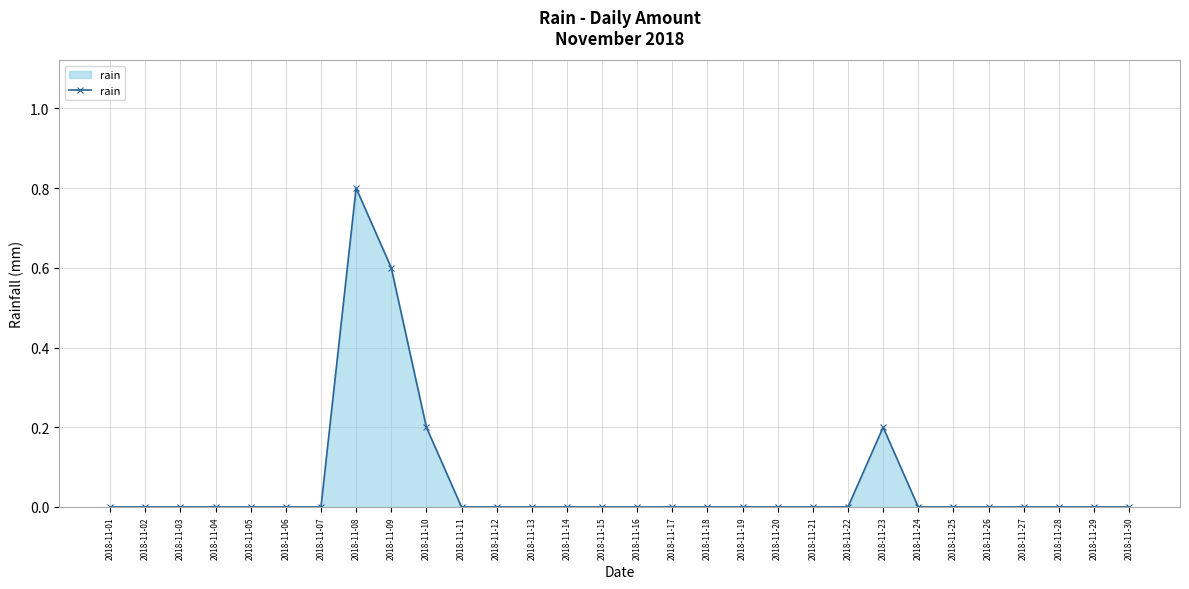

Is it true that the value at 2018-11-07 is -0.6?

False